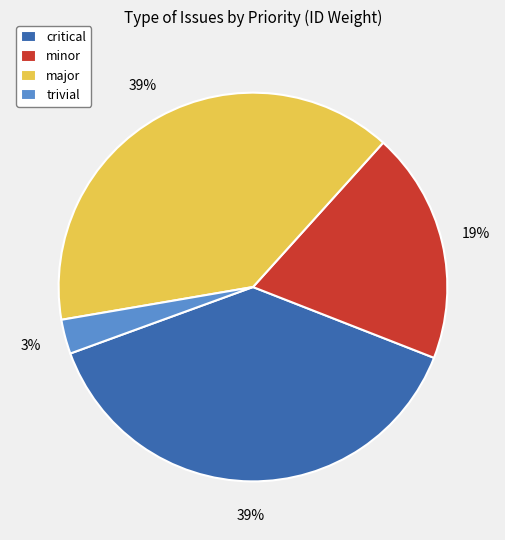

To the nearest percent, what is the difference between the minor and major slice percentages?

20%